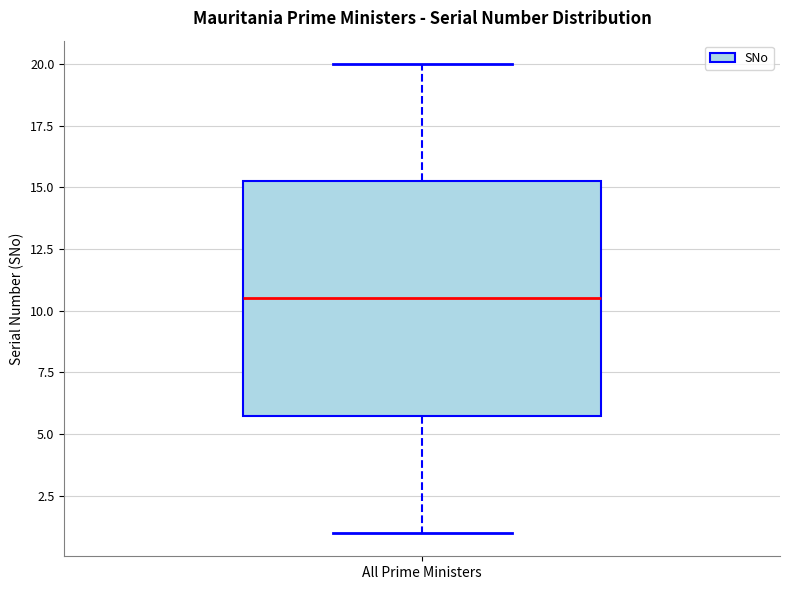

Where does the upper whisker of the box for All Prime Ministers end on the y-axis? The values are not printed on the chart, so give them approximately, as read against the axis.

20.0